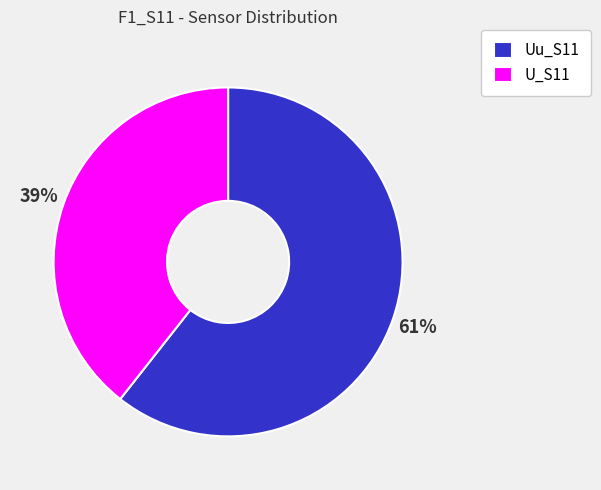

To the nearest percent, what is the combined percentage of U_S11 and Uu_S11?

100%